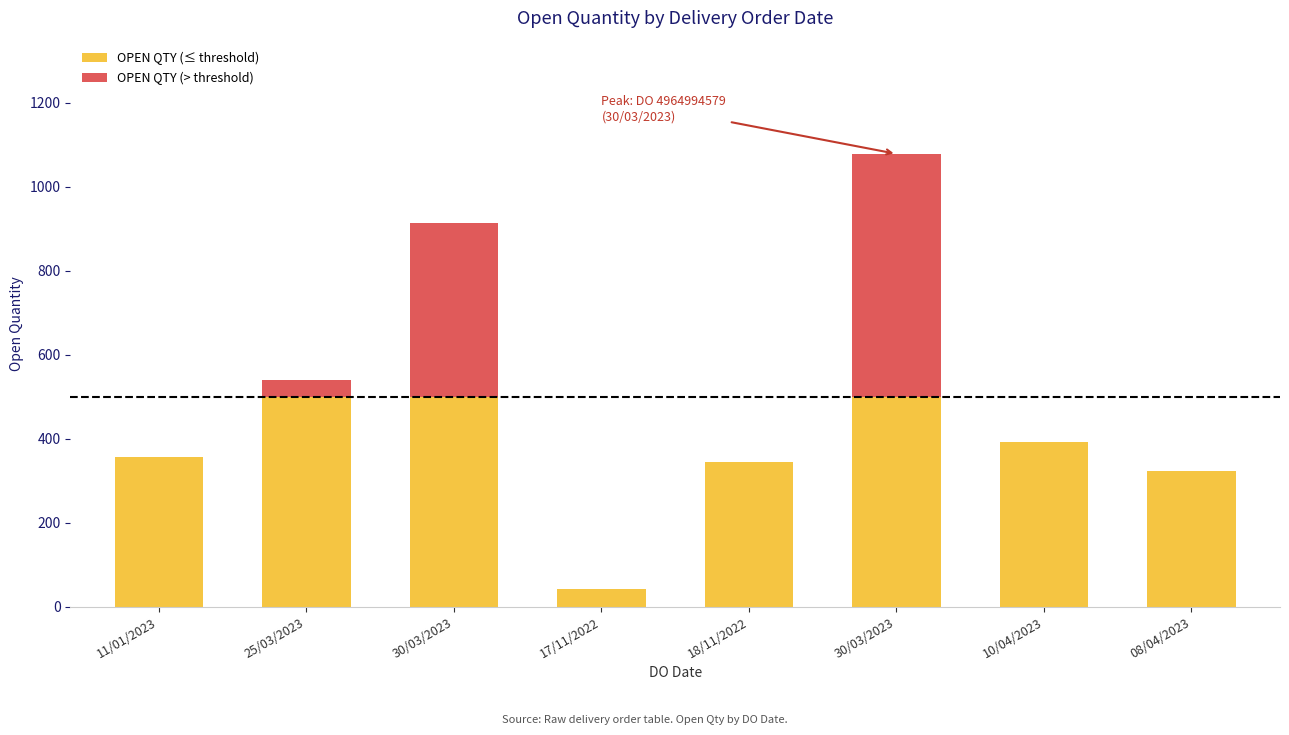

What is the average value of the OPEN QTY (≤ threshold) series?

370